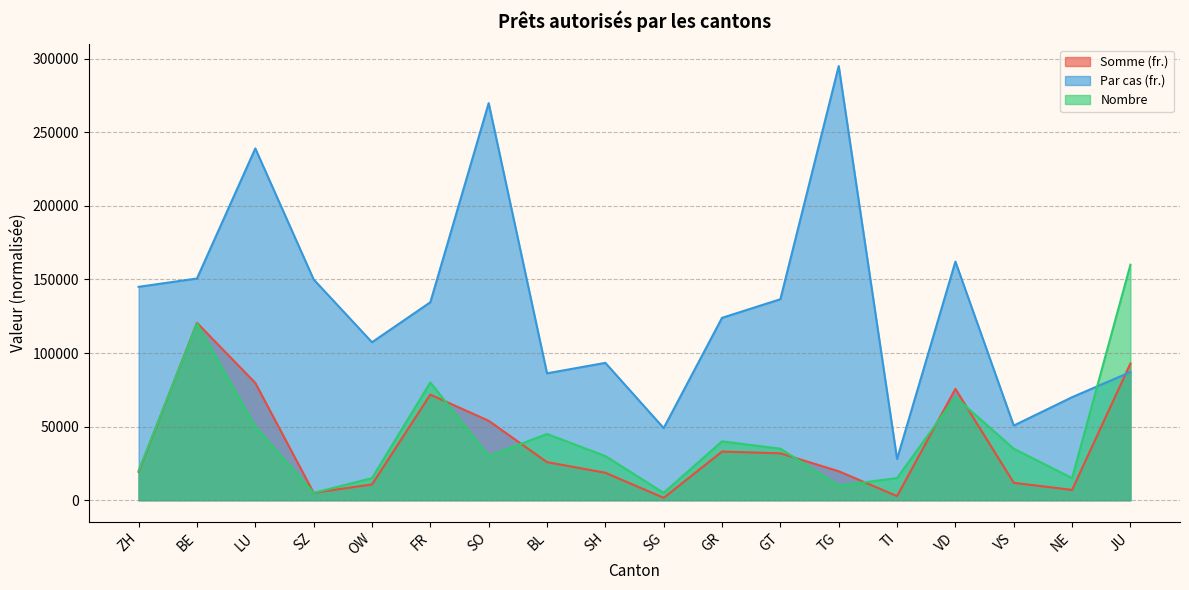

Between VS and VD, which is larger?

VD